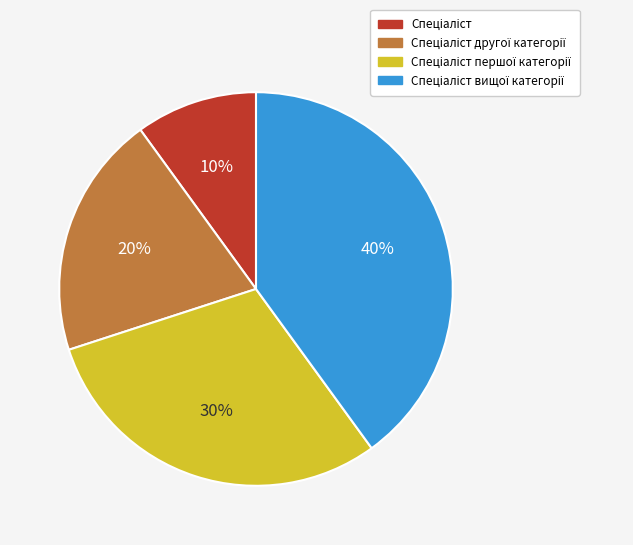

Count the number of slices in the pie.

4